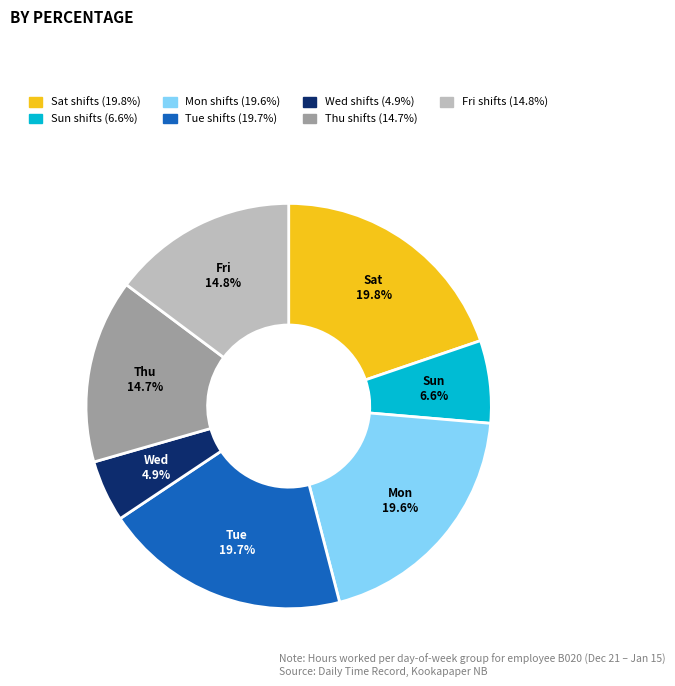

Is there any slice that represents more than half of the pie?

No